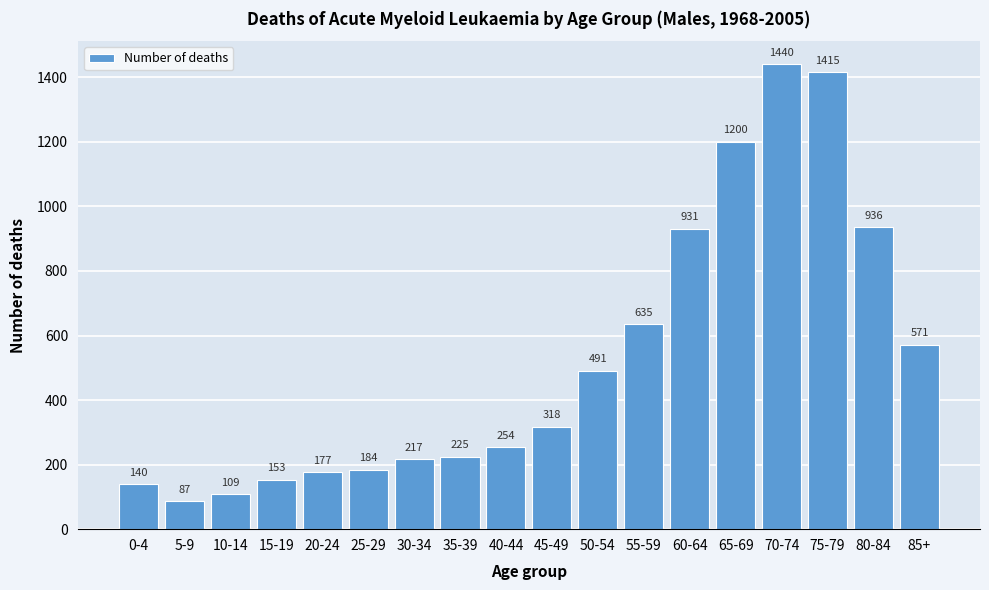

Reading left to right, list all the values displayed in this chart.

140	87	109	153	177	184	217	225	254	318	491	635	931	1200	1440	1415	936	571